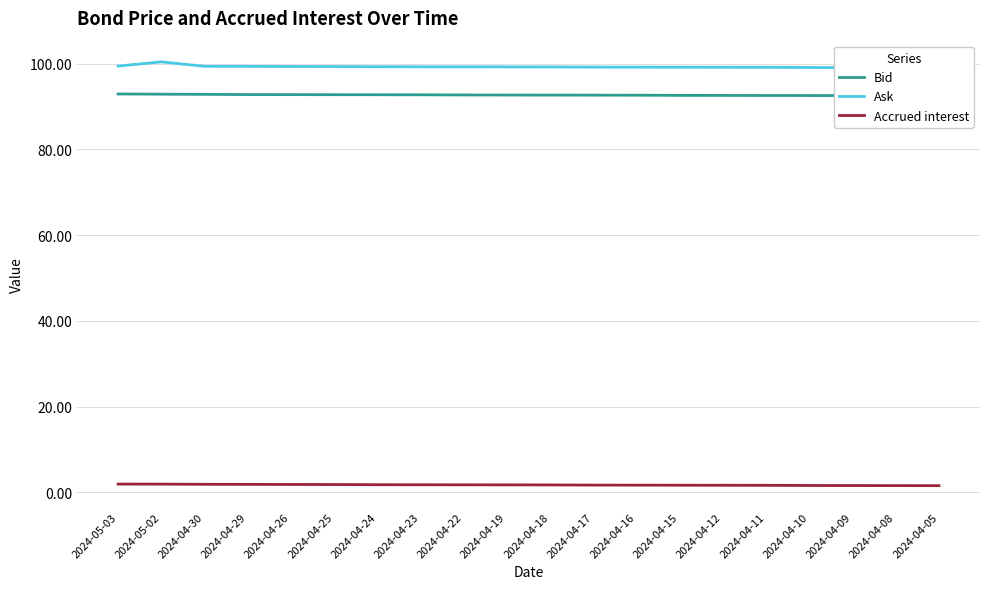

True or false: Bid has more than 0 interior local peaks.

False